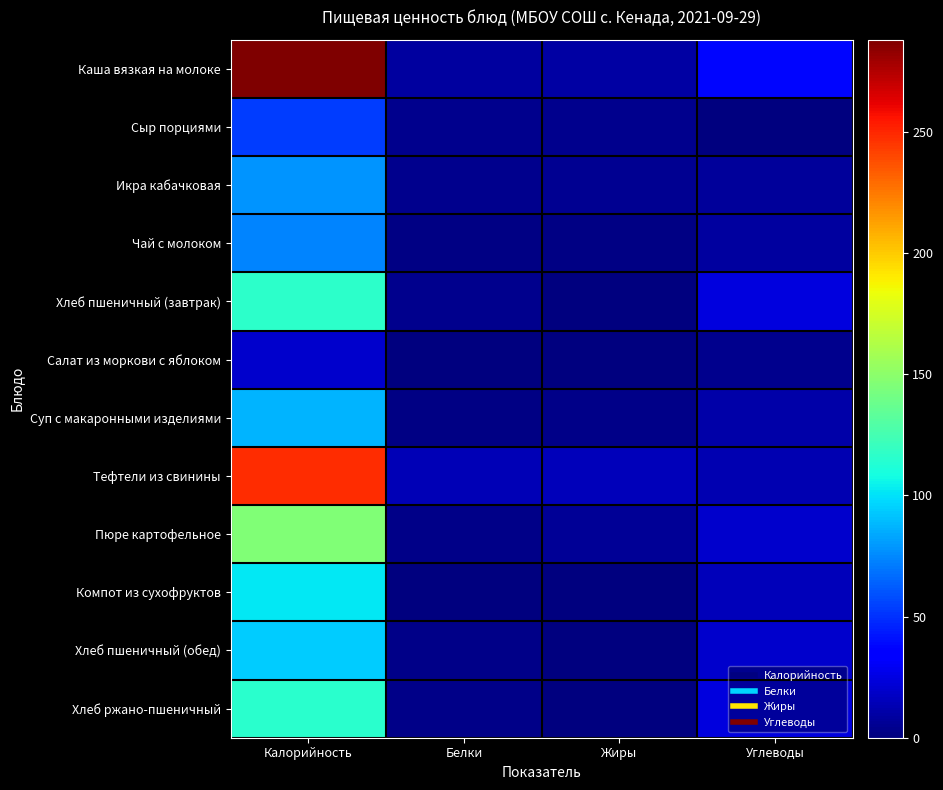

Reading right to left, transcribe all the data shown in this chart.

Каша вязкая на молоке: Углеводы=37.5	Жиры=9.7	Белки=8.3	Калорийность=288.0
Сыр порциями: Углеводы=0.0	Жиры=4.4	Белки=3.5	Калорийность=53.7
Икра кабачковая: Углеводы=7.7	Жиры=4.7	Белки=4.2	Калорийность=78.0
Чай с молоком: Углеводы=8.6	Жиры=1.4	Белки=1.6	Калорийность=73.5
Хлеб пшеничный (завтрак): Углеводы=24.1	Жиры=0.5	Белки=4.0	Калорийность=116.9
Салат из моркови с яблоком: Углеводы=4.3	Жиры=0.1	Белки=0.5	Калорийность=19.9
Суп с макаронными изделиями: Углеводы=10.4	Жиры=2.8	Белки=1.9	Калорийность=87.2
Тефтели из свинины: Углеводы=12.8	Жиры=15.6	Белки=14.1	Калорийность=248.0
Пюре картофельное: Углеводы=19.2	Жиры=6.0	Белки=3.1	Калорийность=145.8
Компот из сухофруктов: Углеводы=15.2	Жиры=0.0	Белки=0.1	Калорийность=102.0
Хлеб пшеничный (обед): Углеводы=19.3	Жиры=0.4	Белки=3.2	Калорийность=93.5
Хлеб ржано-пшеничный: Углеводы=24.7	Жиры=0.6	Белки=2.8	Калорийность=115.0